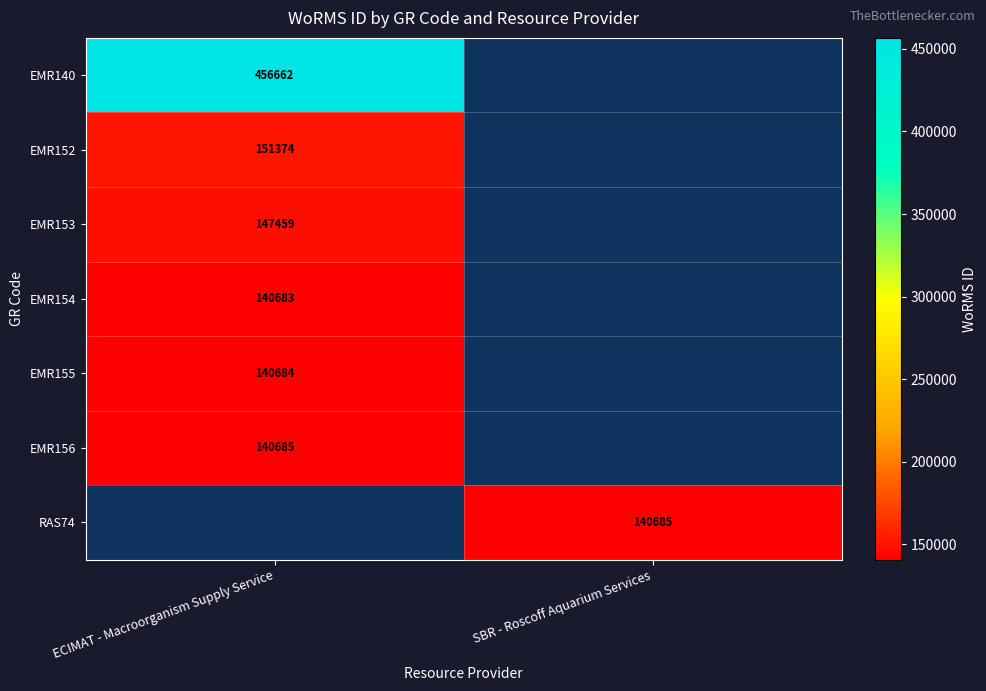

Is it true that EMR154 equals 227134.4 at ECIMAT - Macroorganism Supply Service?

False